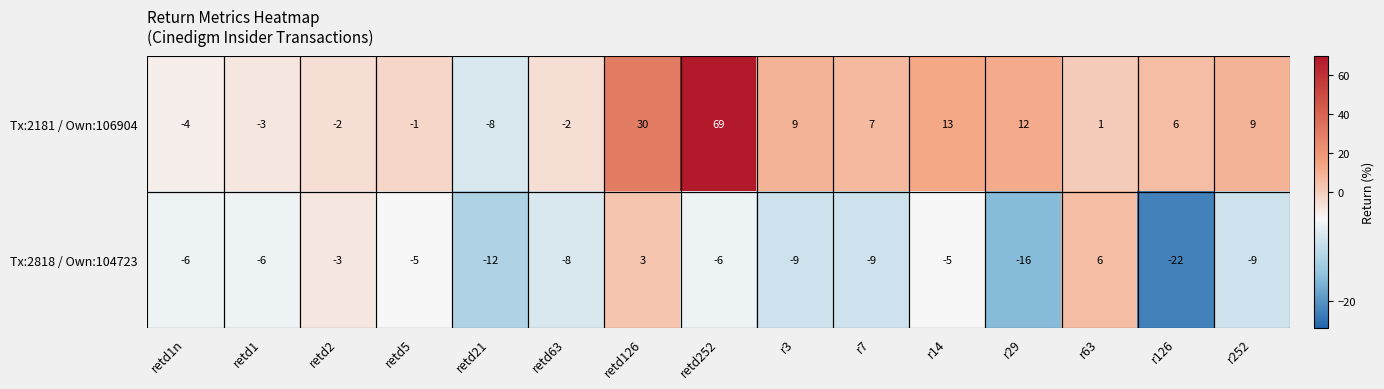

What is the difference between the maximum and second lowest values in the Tx:2818 / Own:104723 series?

22